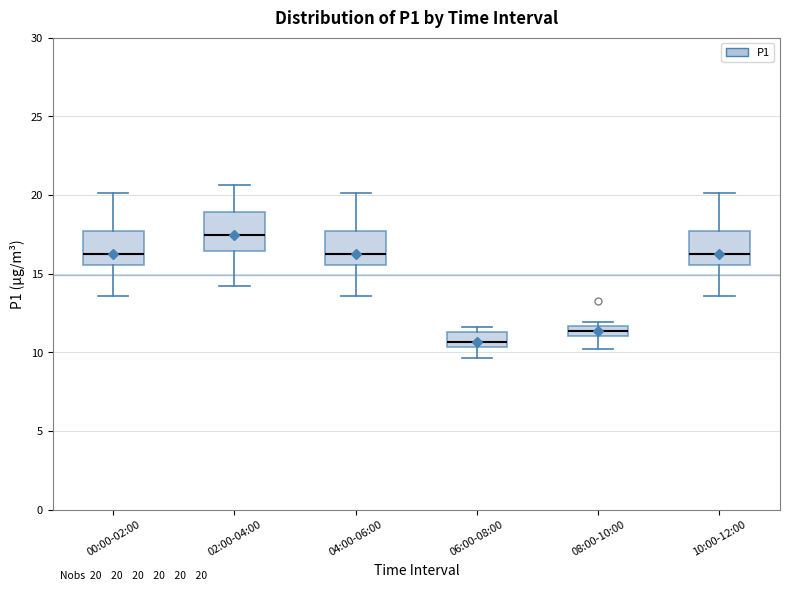

Which box's median line is the highest?

02:00-04:00